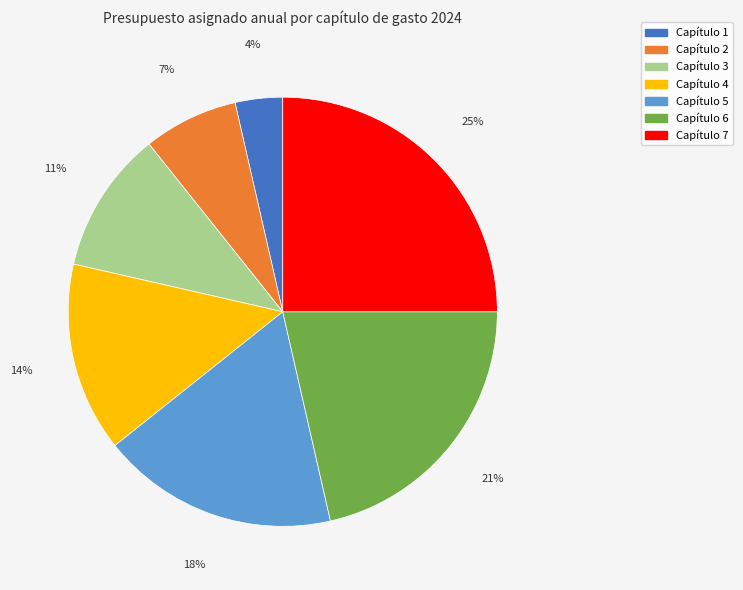

The Capítulo 2 slice represents 7% of the pie. True or false?

True